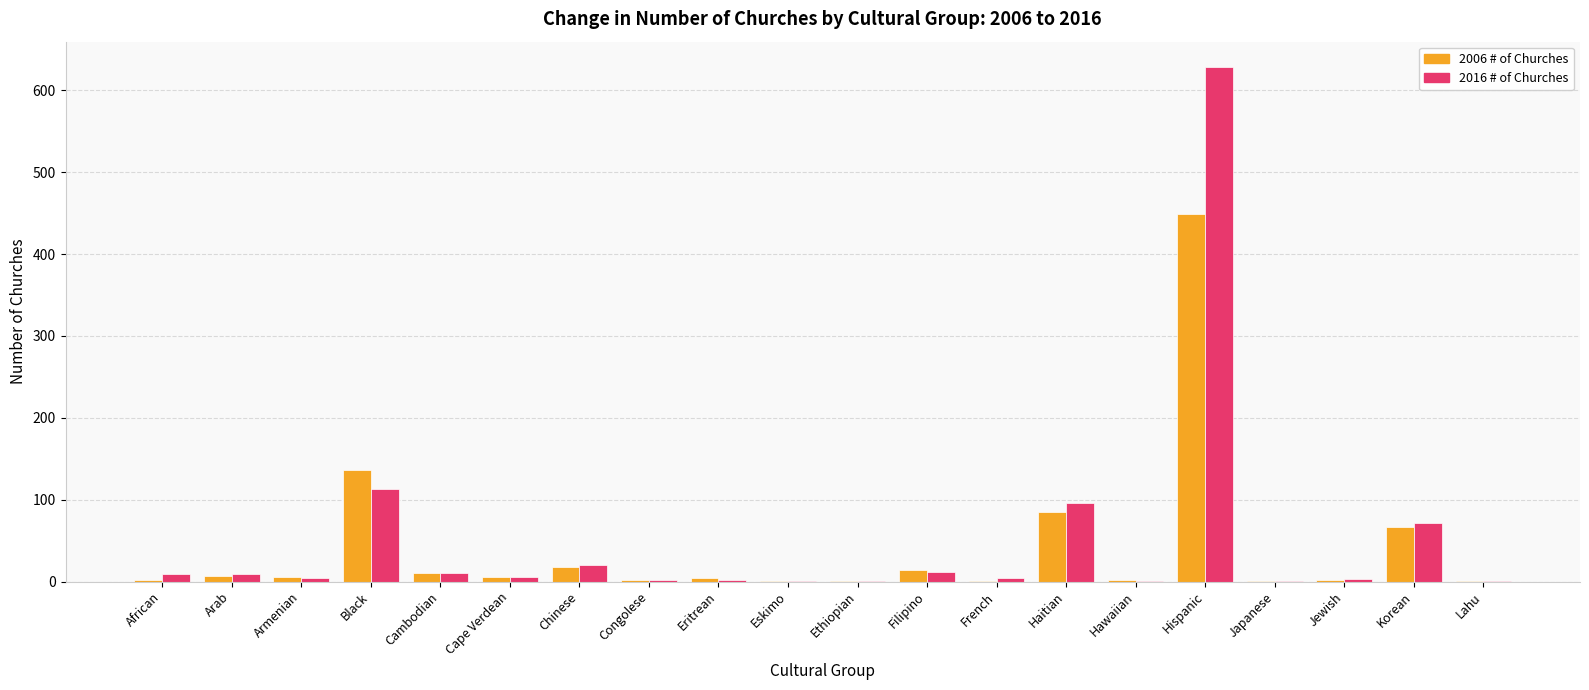

What is the maximum value shown in the chart?

628